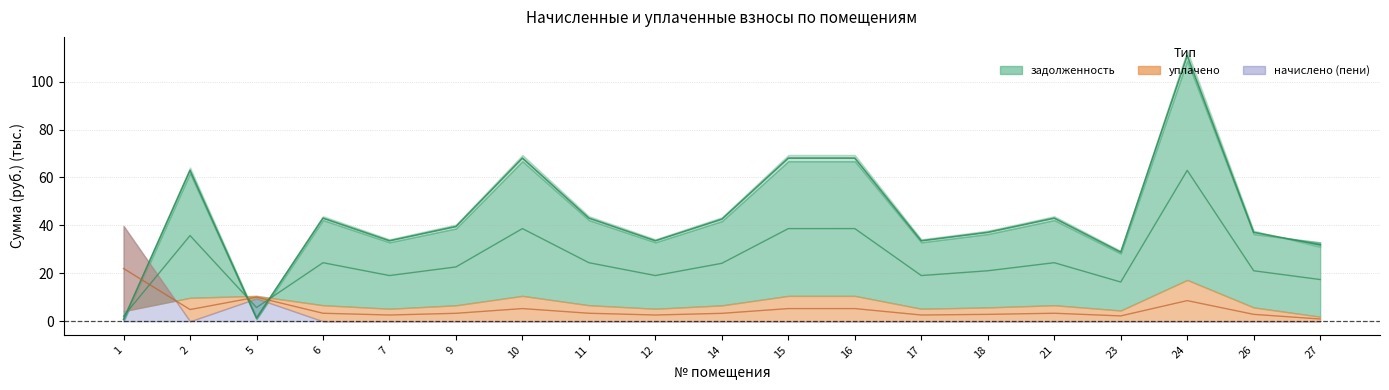

At which label does задолженность (пени) first exceed 22?

2